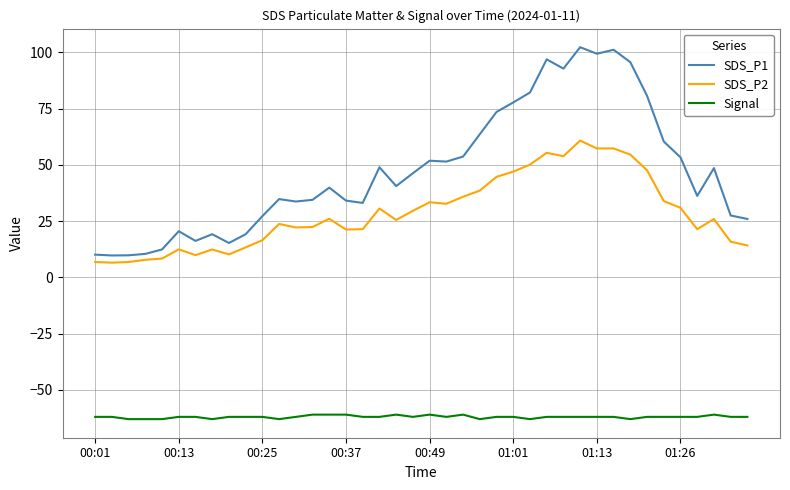

What is the average value of the SDS_P2 series?

28.6